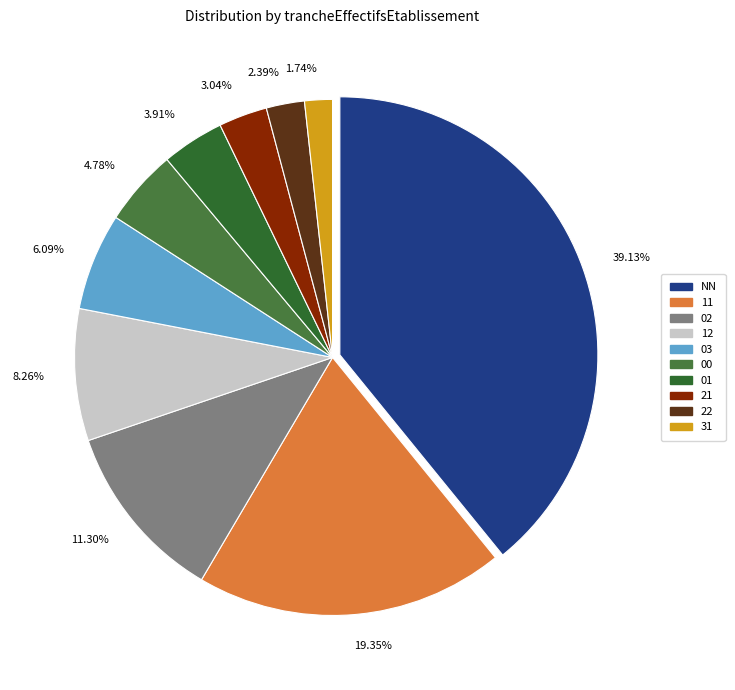

What percentage is the 11 slice, to the nearest percent?

19%